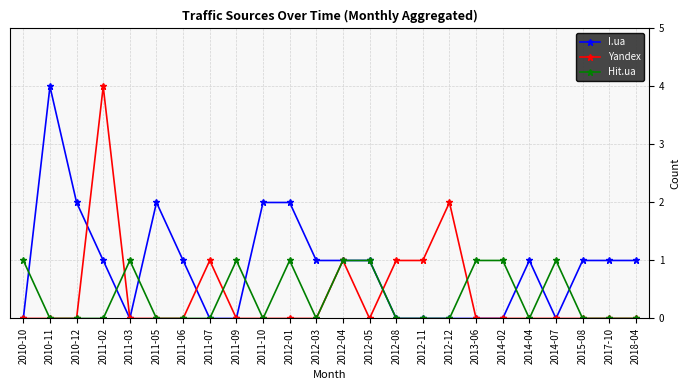

What is the total value across all series at 2012-08?

1